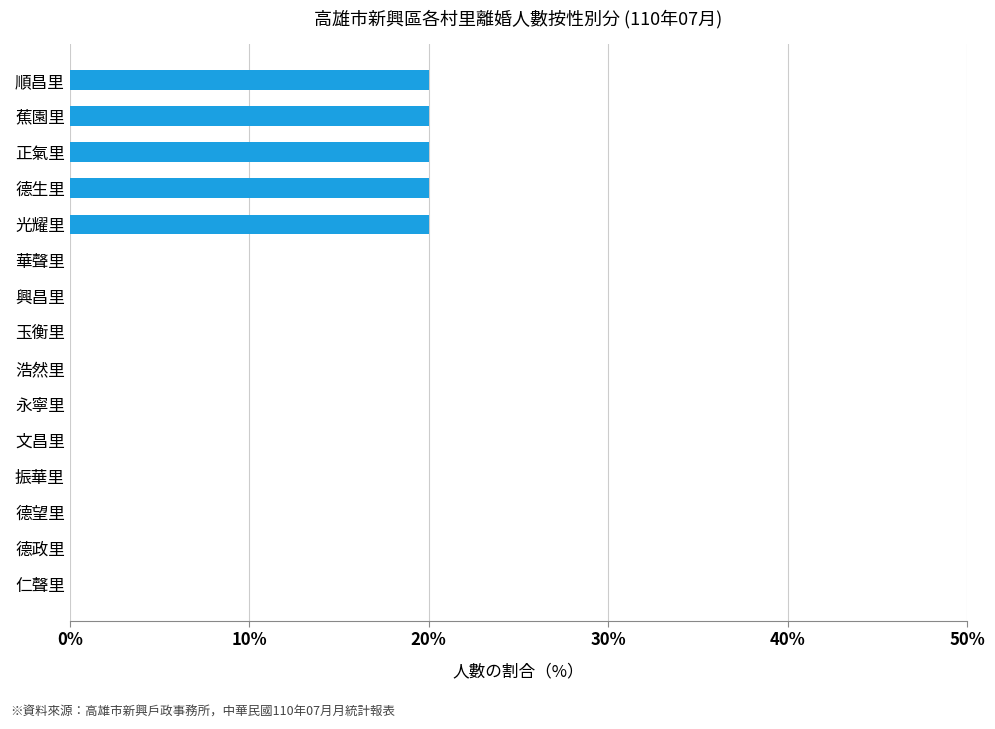

Is it true that the value at 浩然里 is 0?

True